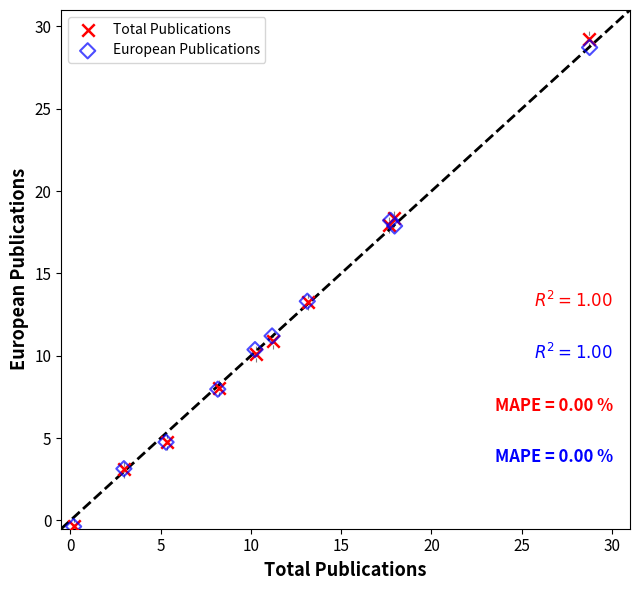

Which series reaches the maximum Y coordinate?

Total Publications